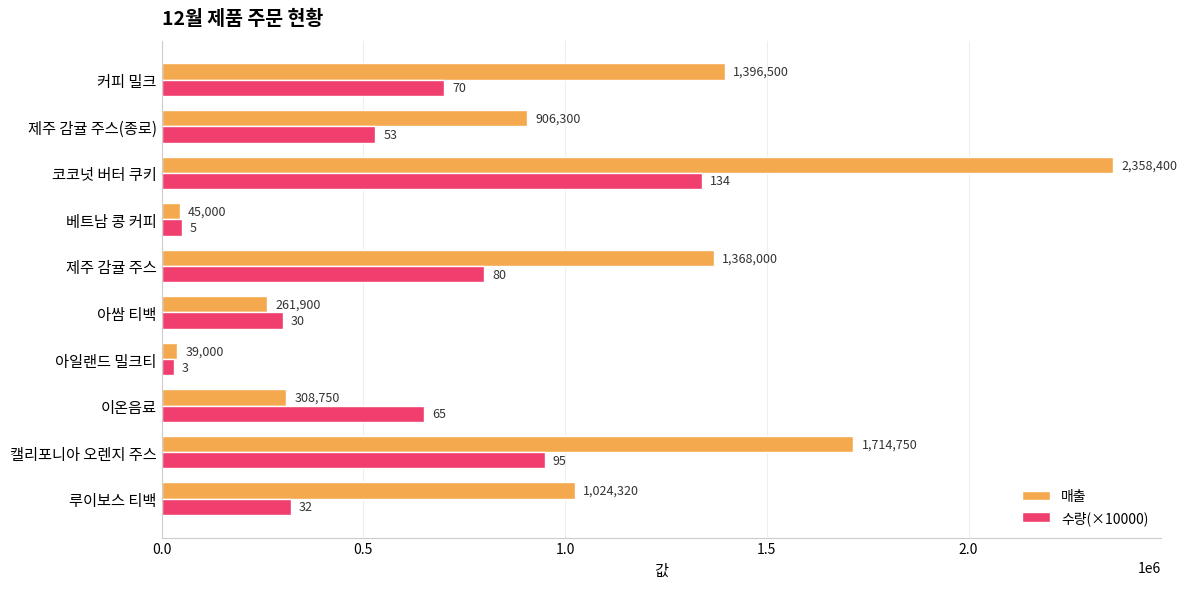

What is the sum of all 수량(×10000) values?

5670000